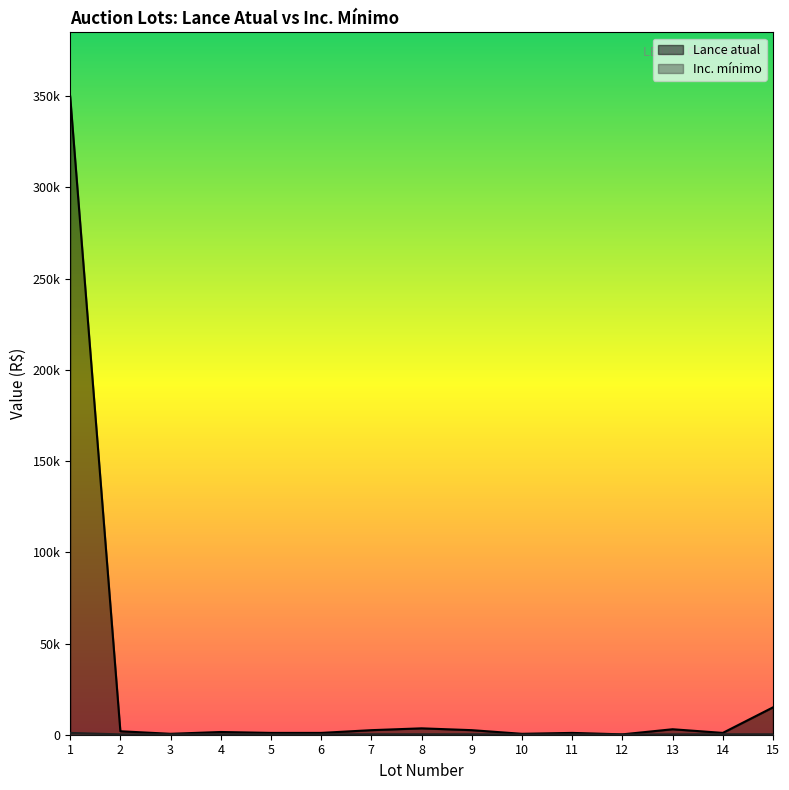

How many interior local valleys does the Lance atual series have?

4